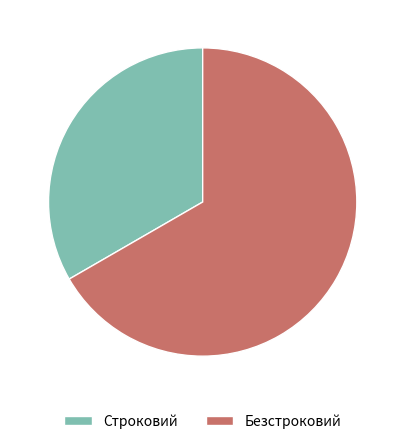

What is the ratio of the value at Строковий to the value at Безстроковий?

0.5